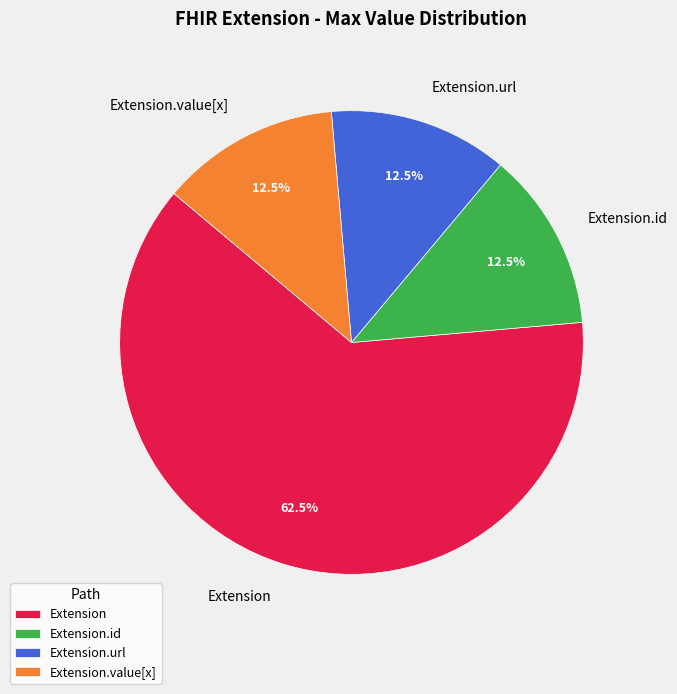

Is there any slice that represents more than half of the pie?

Yes